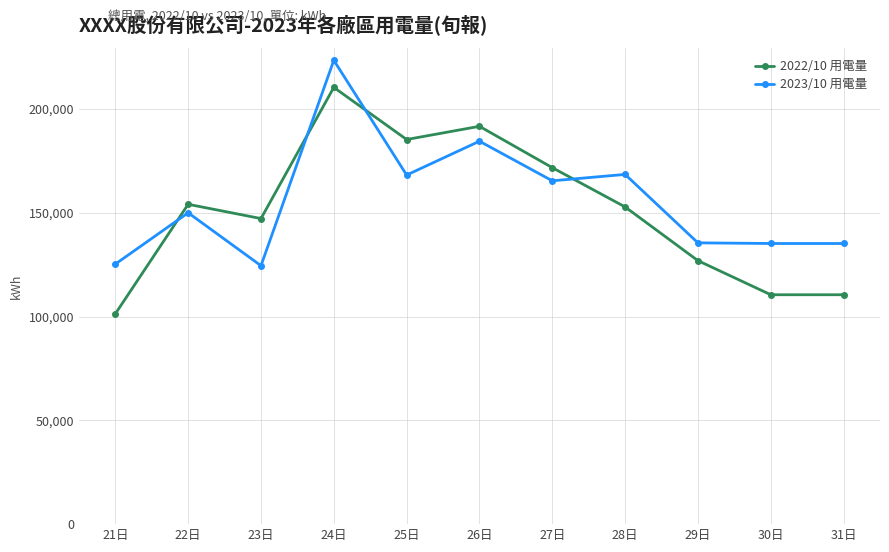

What are all the series names shown in the legend?

2022/10 用電量, 2023/10 用電量